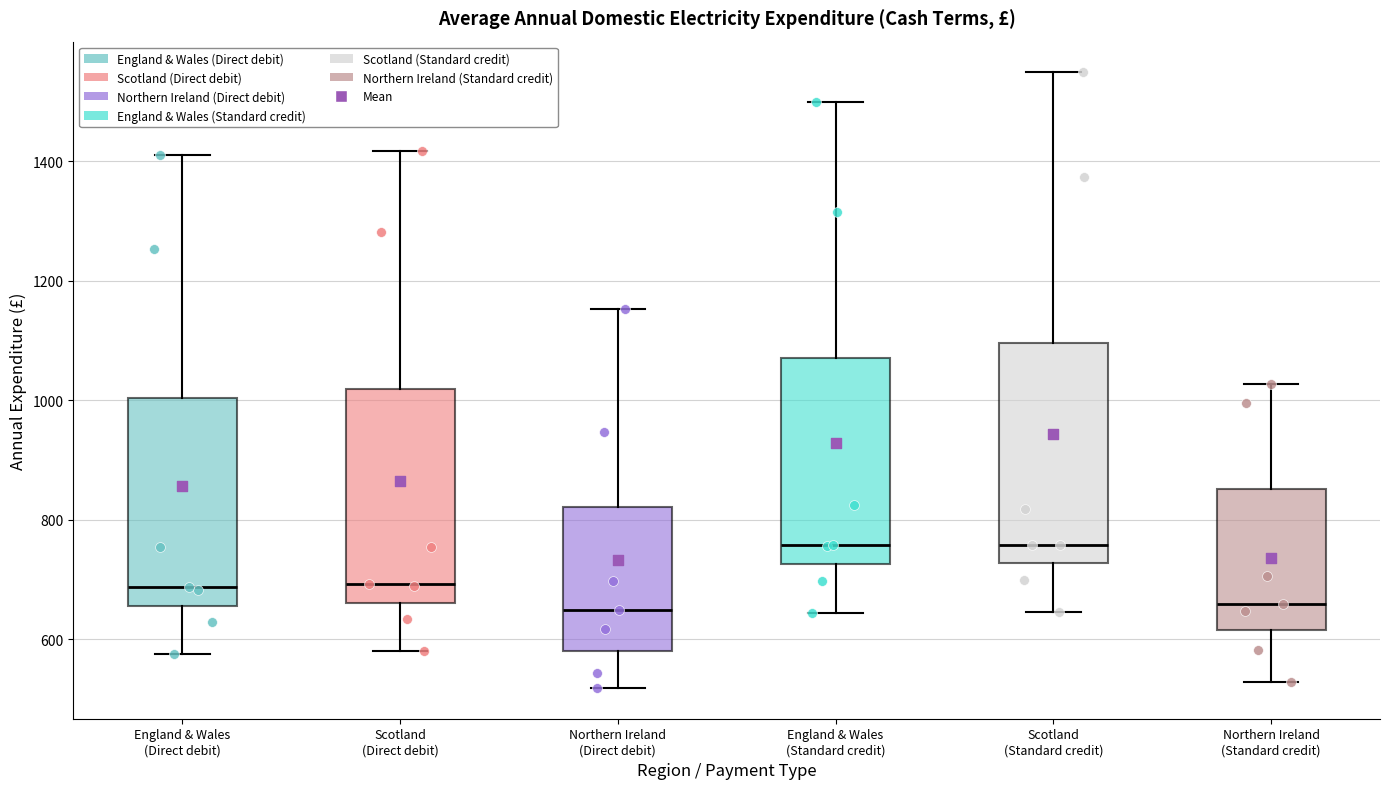

Where is the lower edge of the box for England & Wales (Direct debit) on the y-axis? The values are not printed on the chart, so give them approximately, as read against the axis.

660